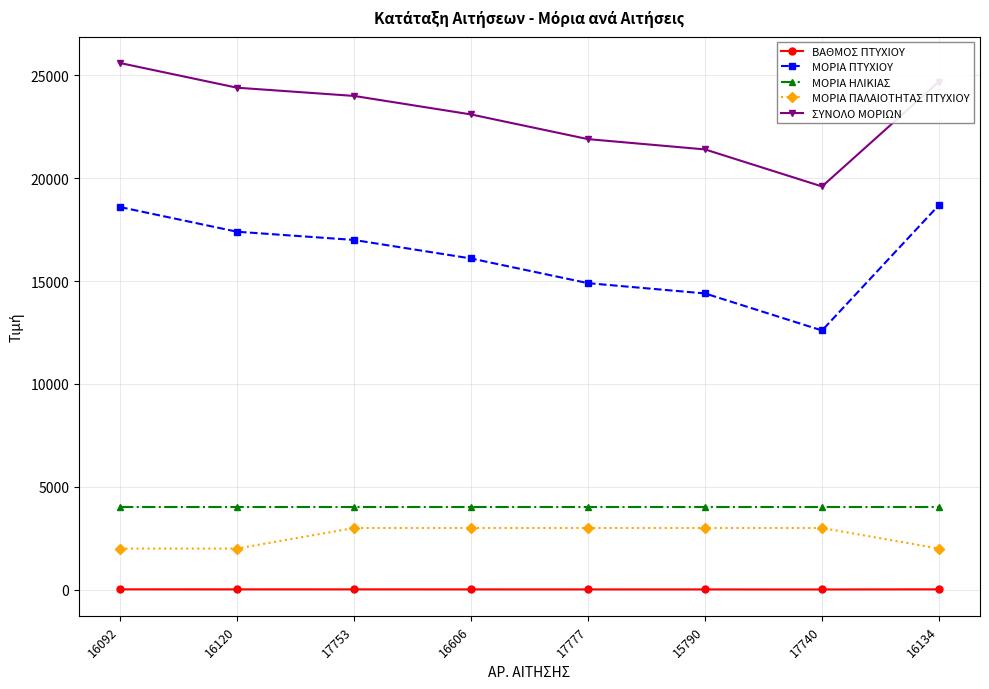

What is the label of the 8th point from the right?

16092